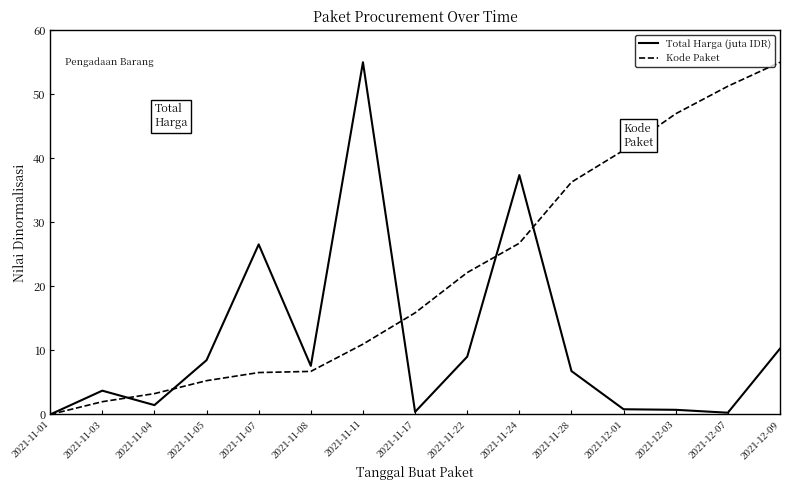

Where is Total Harga (juta IDR) nearest to the value 27?

2021-11-07